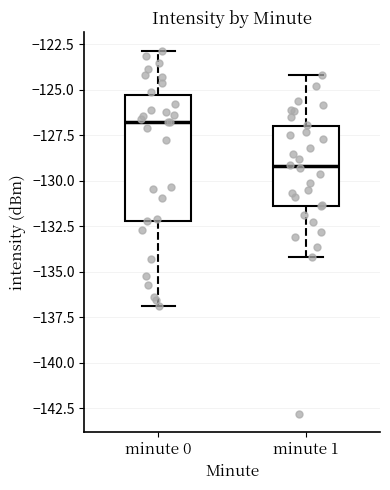

Which box's median line is the lowest?

minute 1